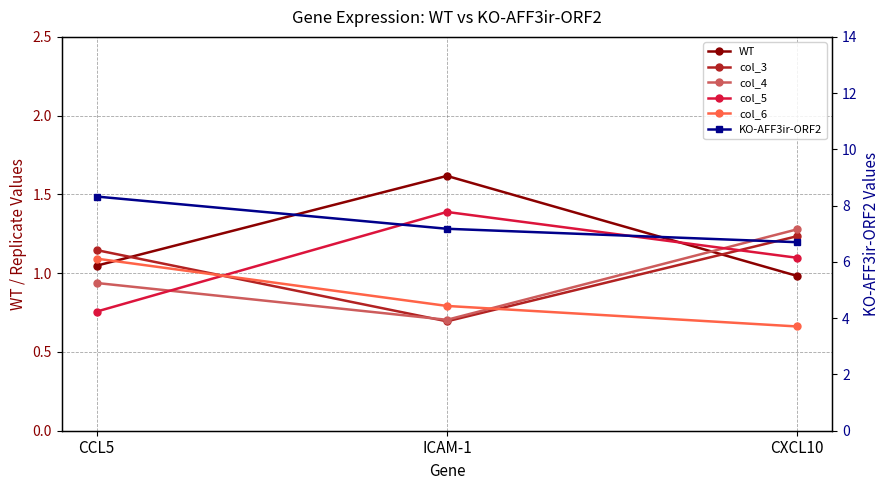

At which category does the chart reach its minimum across all series?

CXCL10